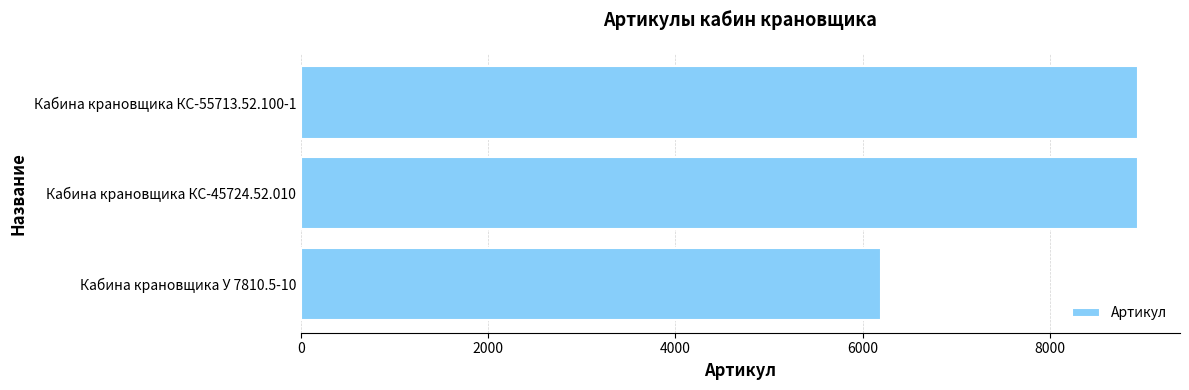

What is the difference between the maximum and minimum values?

2748